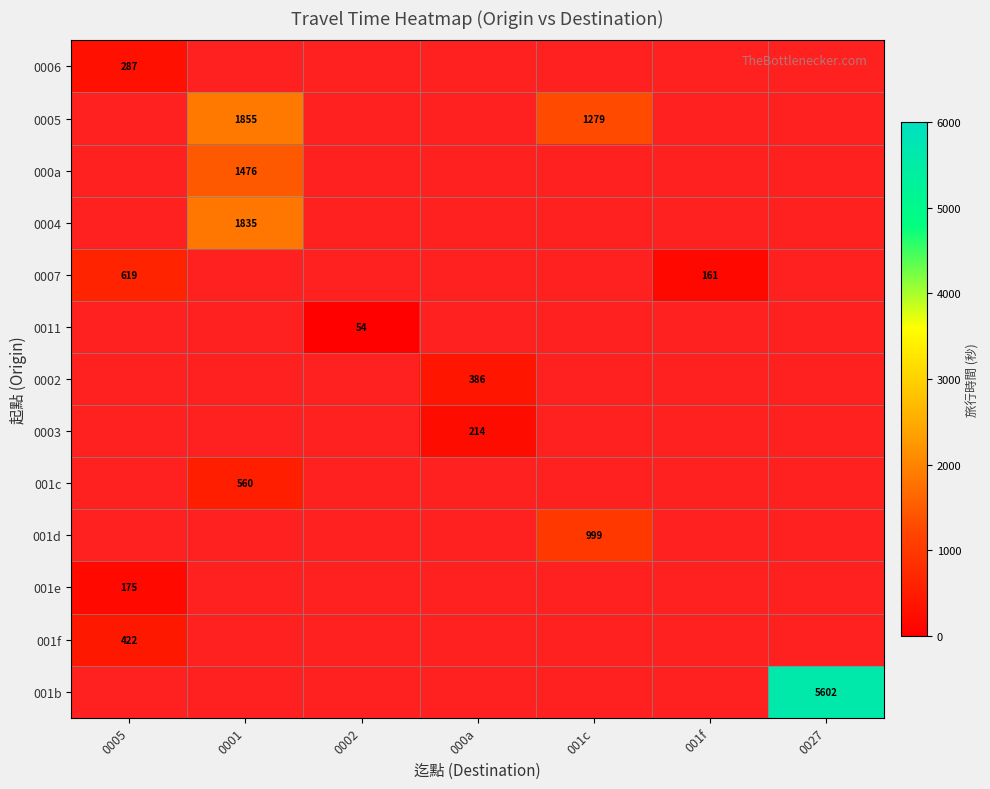

At which category does the chart reach its minimum across all series?

0002